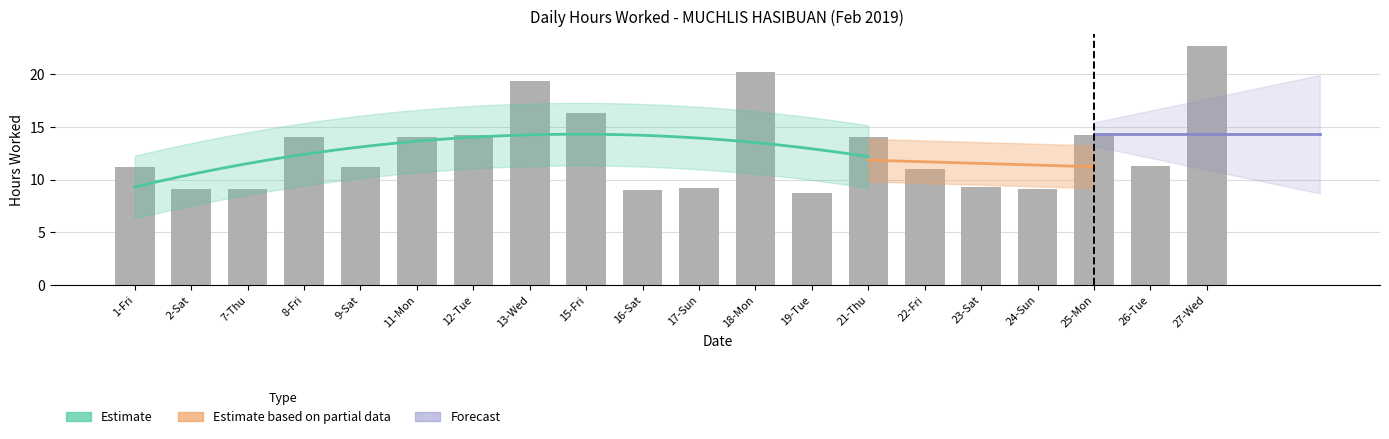

What is the difference between the maximum and minimum values?

13.9